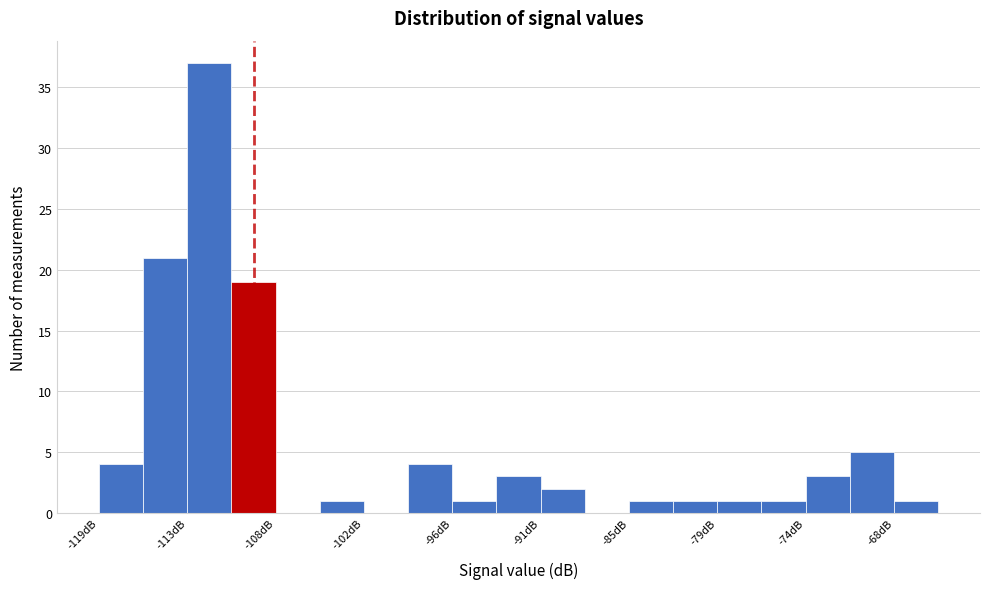

Around what value on the x-axis is the tallest bar? Give the approximate position of its centre, as read against the axis.

-112